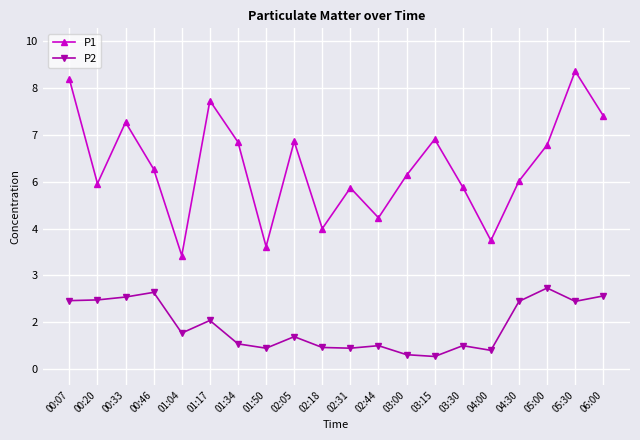

At which category is the sum across all series the highest?

05:30